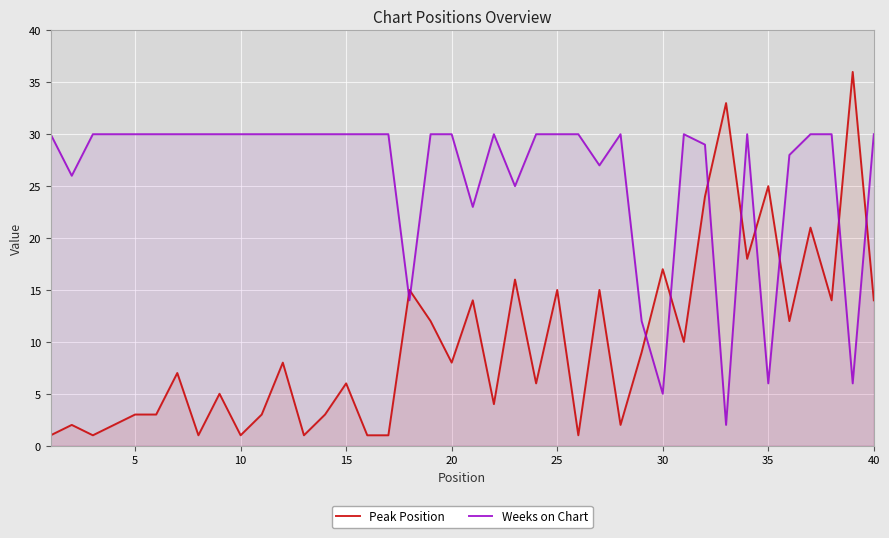

Is it true that Weeks on Chart equals 5 at 30?

True